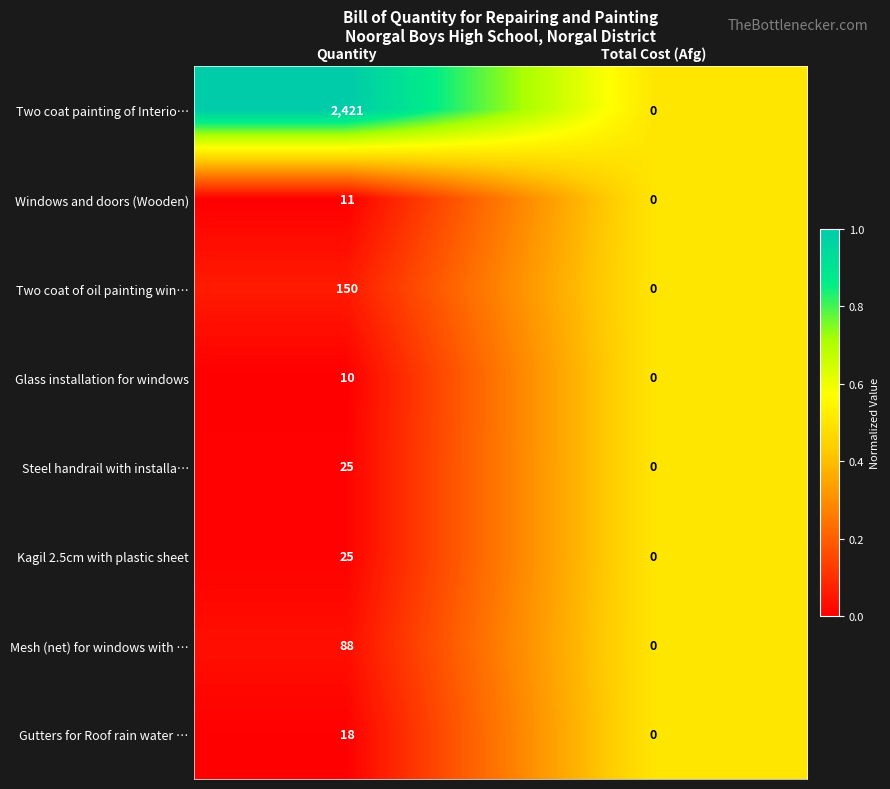

List the labels in order of Windows and doors (Wooden) value, largest first.

Quantity, Total Cost (Afg)